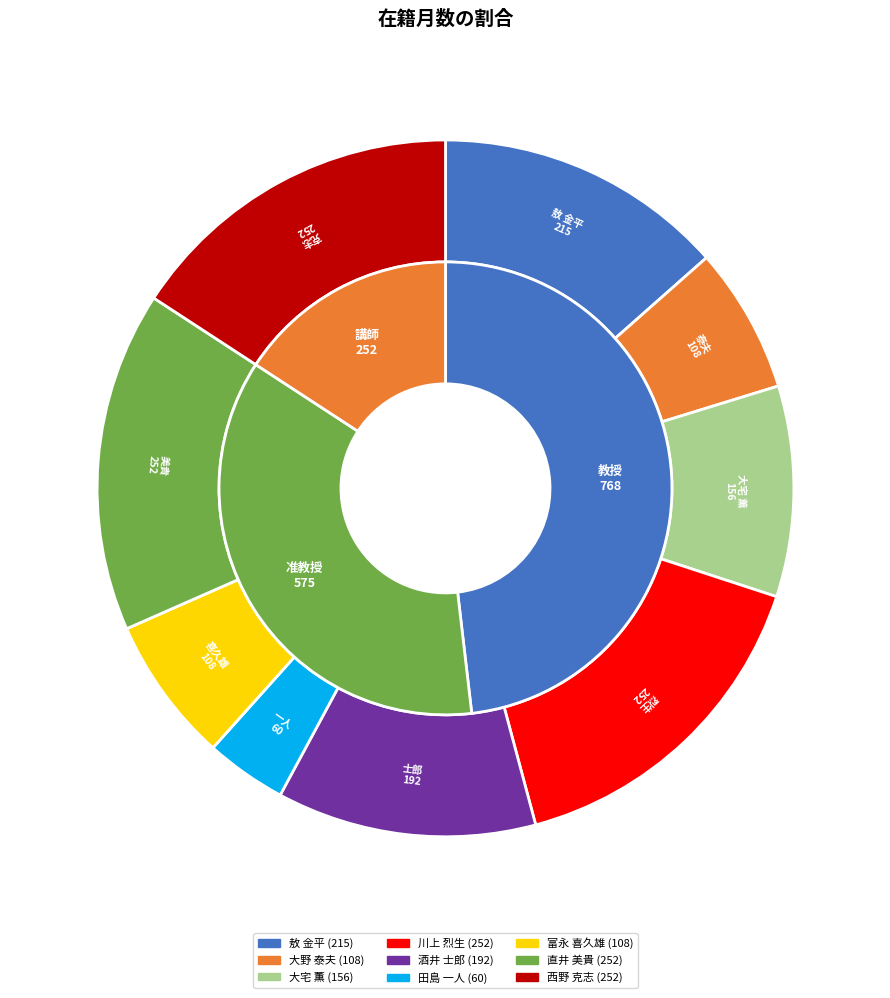

Does 大野 泰夫 account for over 50% of the chart?

No